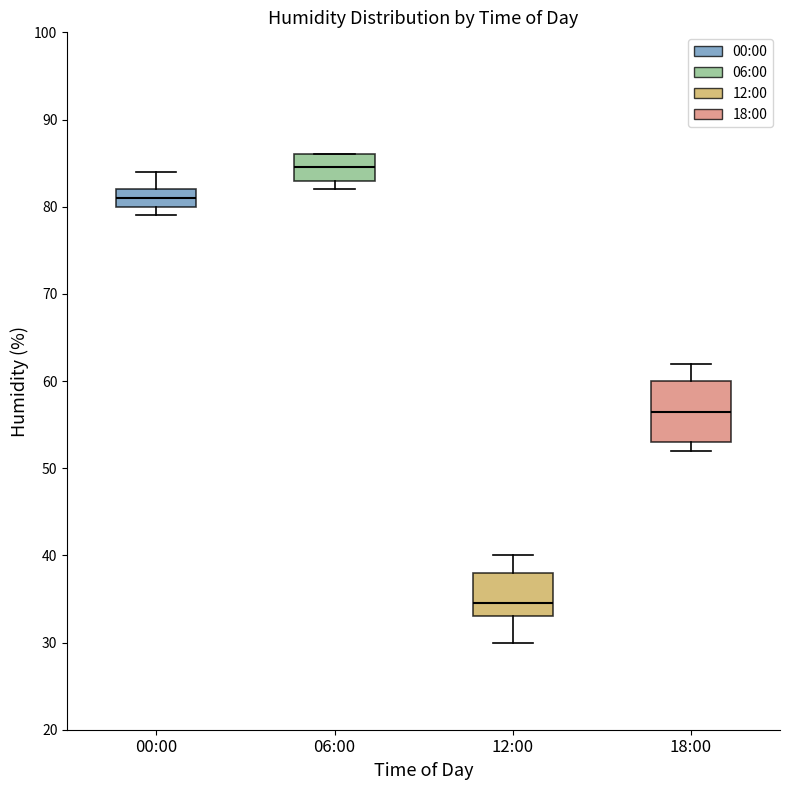

Which box has the highest median line?

06:00